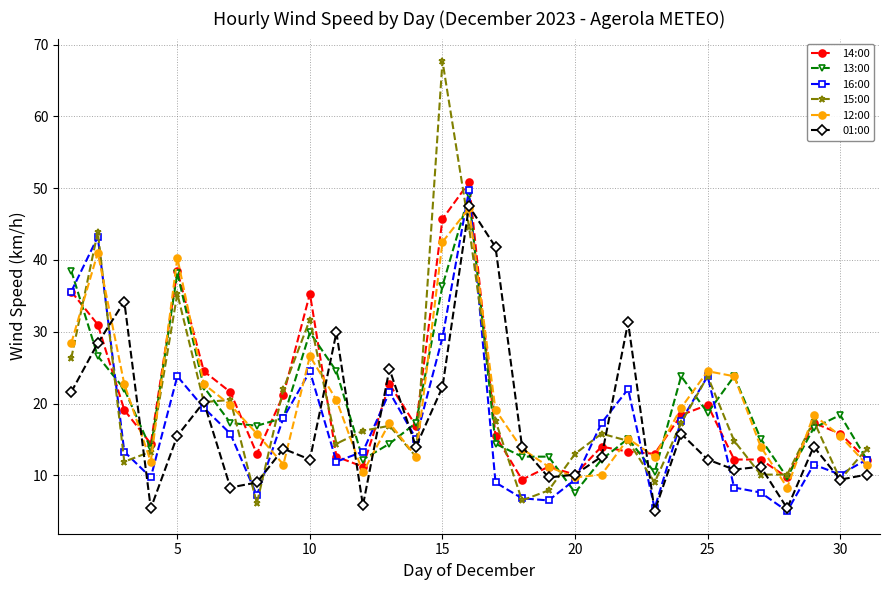

Reading left to right, list all the values displayed in this chart.

14:00: 35.6	31.0	19.1	14.4	38.5	24.5	21.6	13.0	21.2	35.3	12.6	11.2	22.7	16.9	45.7	50.8	15.5	9.4	11.2	10.1	14.0	13.3	13.0	18.4	19.8	12.2	12.2	9.7	17.3	15.8	12.2
13:00: 38.5	26.6	22.0	13.7	38.2	22.3	17.3	16.9	18.0	29.9	24.5	12.2	14.4	17.3	36.4	49.0	14.4	12.6	12.6	7.6	12.2	15.1	10.4	23.8	18.7	23.8	15.1	9.7	16.6	18.4	12.2
16:00: 35.6	43.2	13.3	9.7	23.8	19.4	15.8	7.2	18.0	24.5	11.9	13.3	21.6	15.1	29.2	49.7	9.0	6.8	6.5	9.4	17.3	22.0	5.4	17.6	23.8	8.3	7.6	5.0	11.5	10.1	12.2
15:00: 26.3	43.9	11.9	13.3	35.3	20.2	20.5	6.1	22.0	31.7	14.4	16.2	16.9	12.6	67.7	44.6	17.6	6.5	7.9	13.0	15.8	14.8	9.0	17.3	23.8	14.8	10.1	10.1	17.6	9.4	13.7
12:00: 28.4	41.0	22.7	11.9	40.3	22.7	19.8	15.8	11.5	26.6	20.5	10.4	17.3	12.6	42.5	47.2	19.1	13.7	11.2	9.7	10.1	15.1	12.6	19.4	24.5	23.8	14.0	8.3	18.4	15.5	11.5
01:00: 21.6	28.4	34.2	5.4	15.5	20.2	8.3	9.0	13.7	12.2	29.9	5.8	24.8	14.0	22.3	47.5	41.8	14.0	9.7	10.1	12.6	31.3	5.0	15.8	12.2	10.8	11.2	5.4	14.0	9.4	10.1